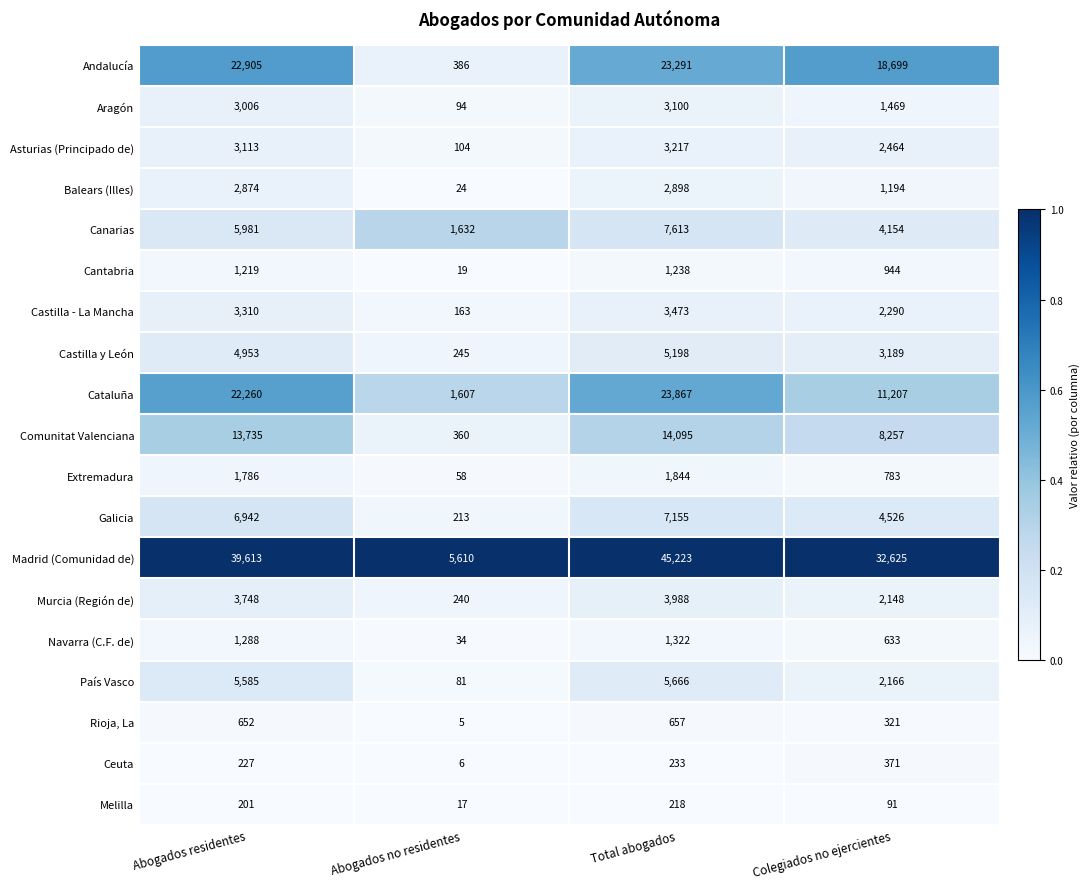

Is it true that Melilla equals 17 at Abogados no residentes?

True